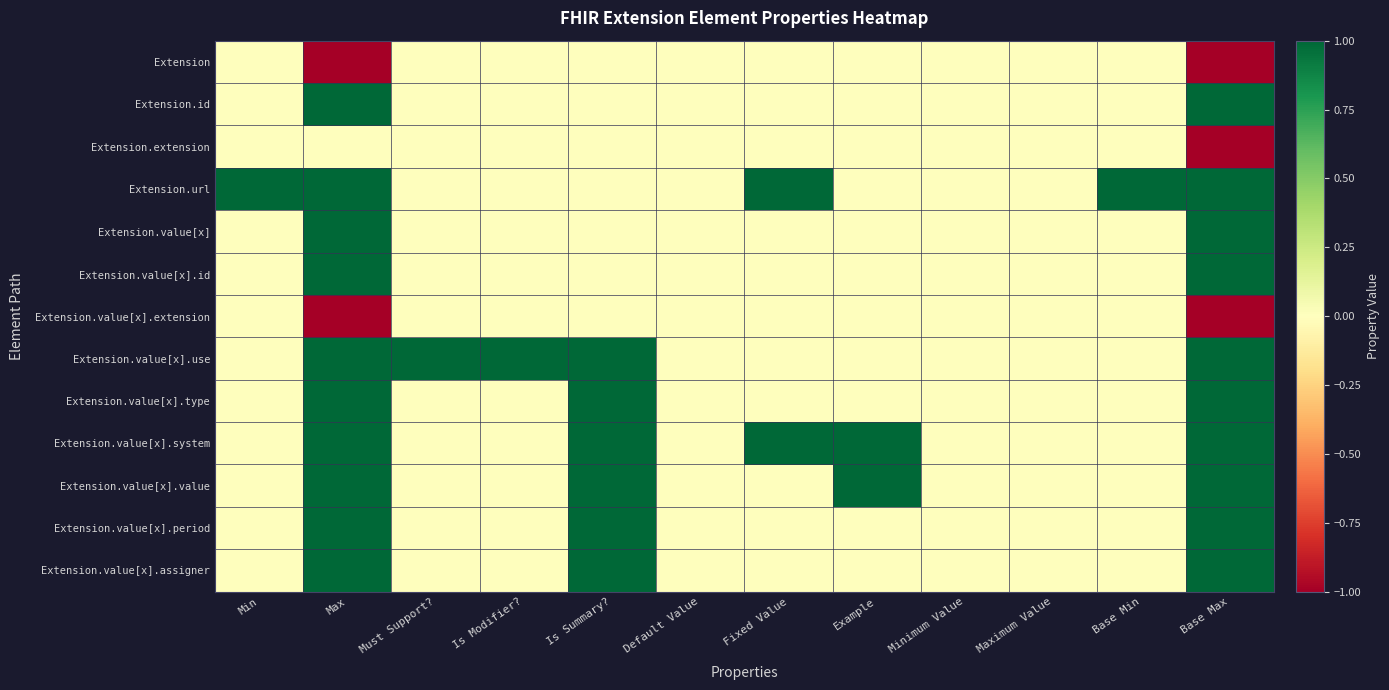

Between Must Support? and Min, which is larger?

Must Support?